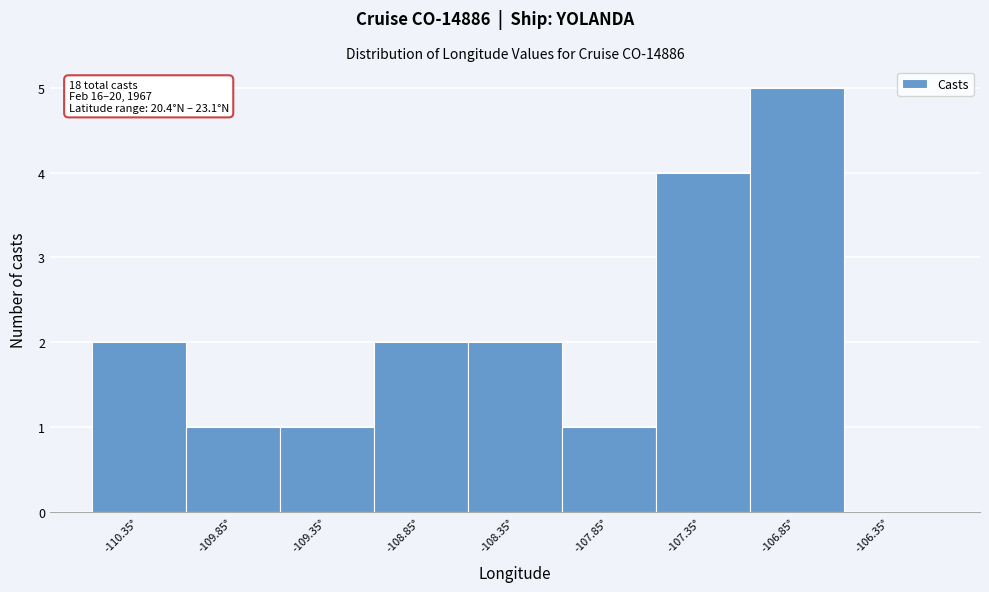

Reading left to right, transcribe all the data shown in this chart.

-110.35°=2	-109.85°=1	-109.35°=1	-108.85°=2	-108.35°=2	-107.85°=1	-107.35°=4	-106.85°=5	-106.35°=0